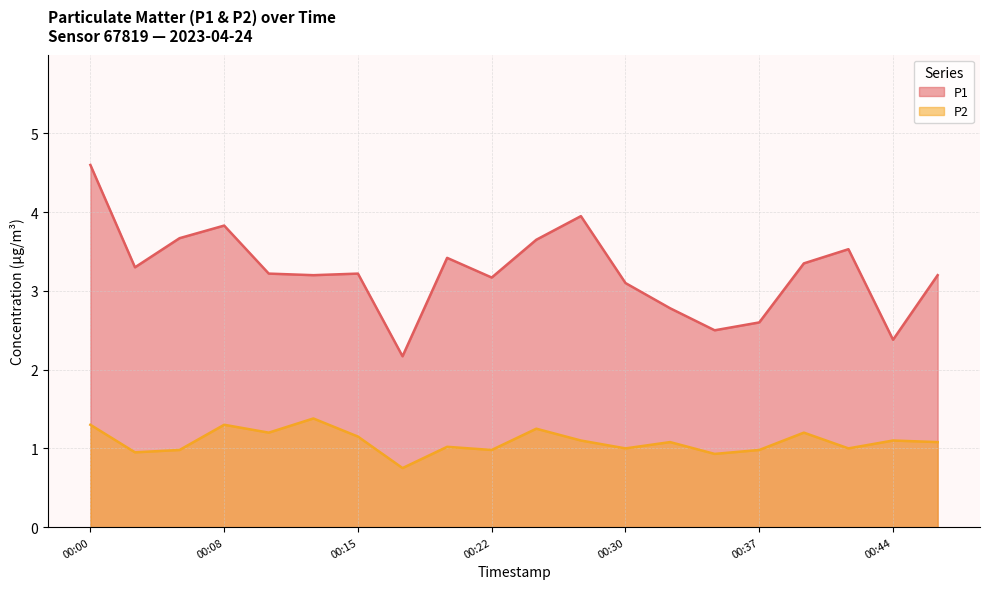

What is the value of the P2 point at the 12th from the left?

1.1